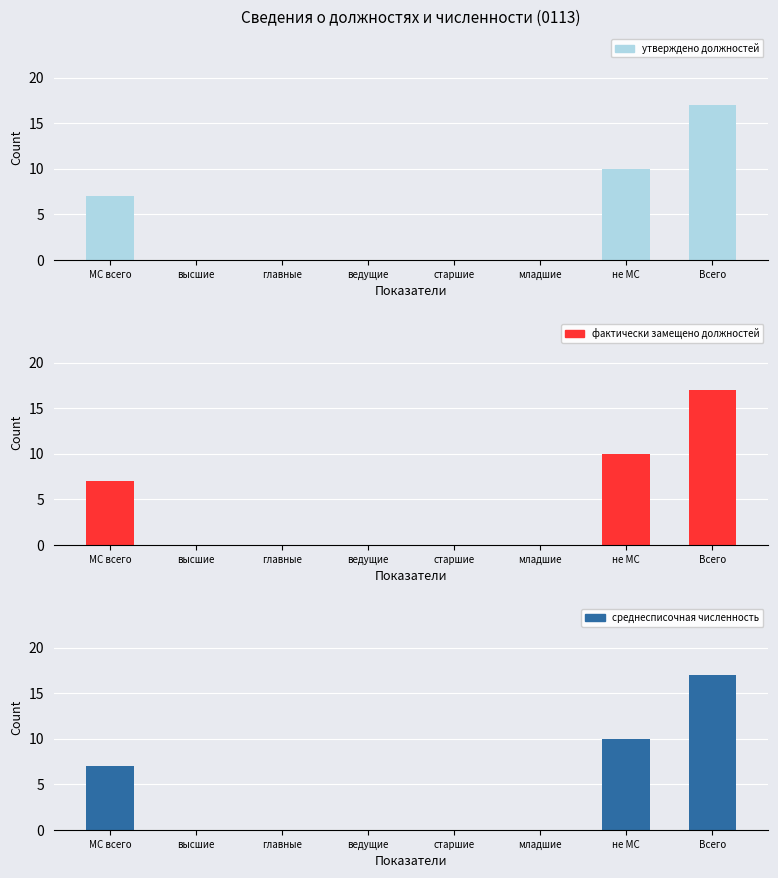

The value of среднесписочная численность at старшие is 0. True or false?

True